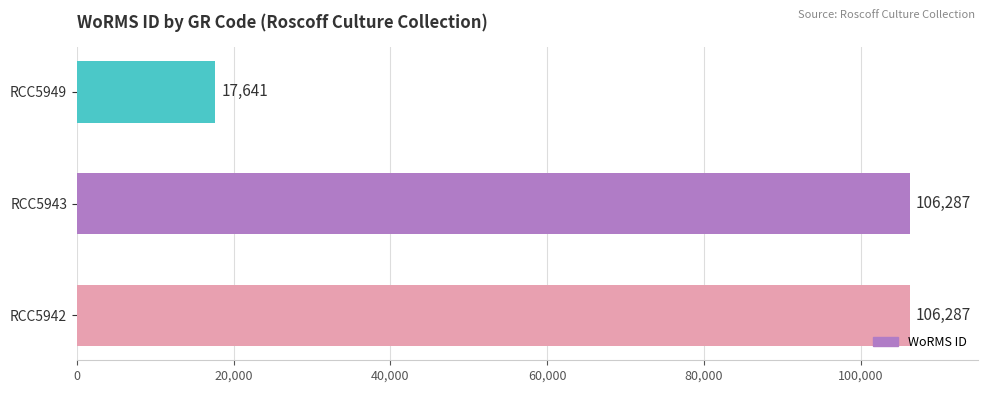

What is the maximum value shown in the chart?

106287